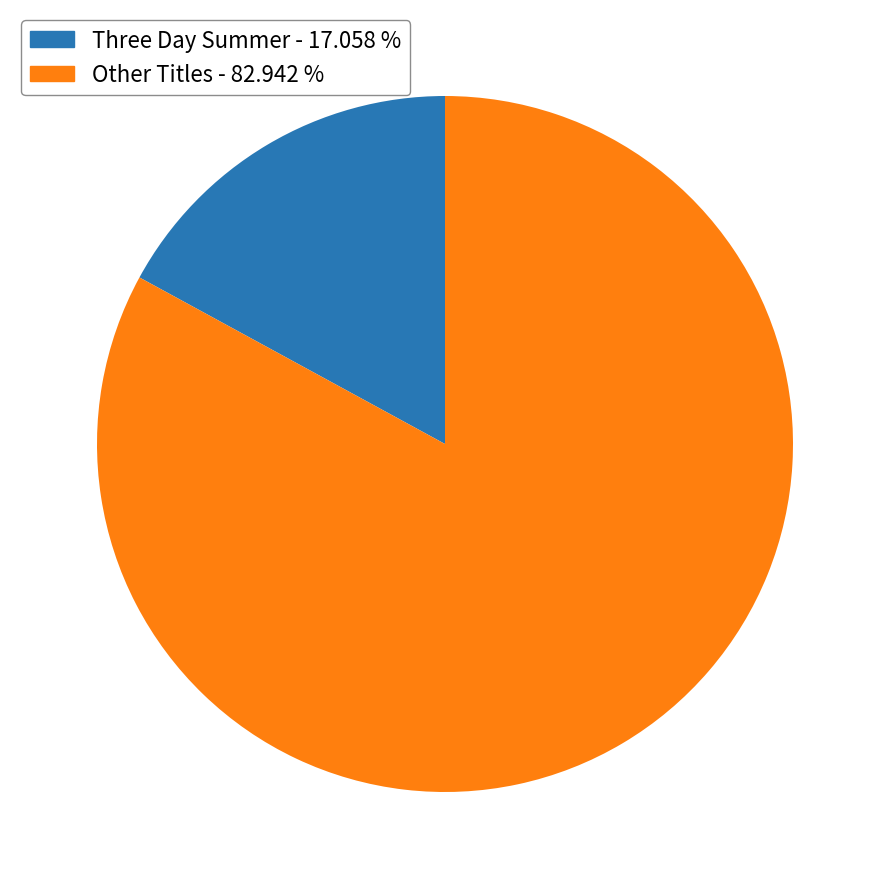

Is there a majority slice in this chart?

Yes